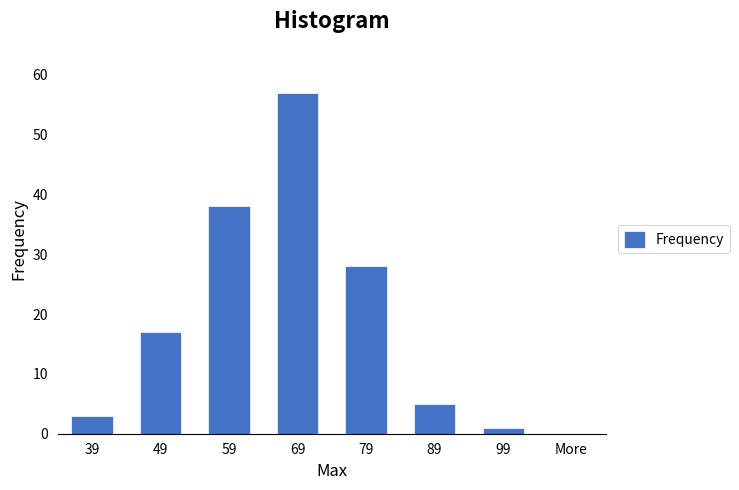

Reading left to right, list all the values displayed in this chart.

39=3	49=17	59=38	69=57	79=28	89=5	99=1	More=0